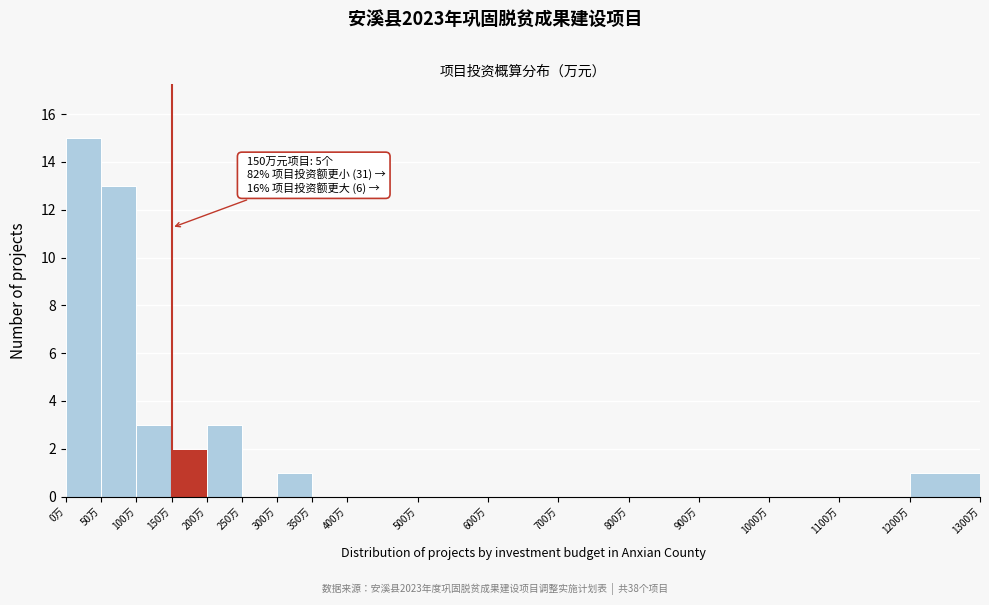

Which range on the x-axis has the tallest bar?

0 to 50